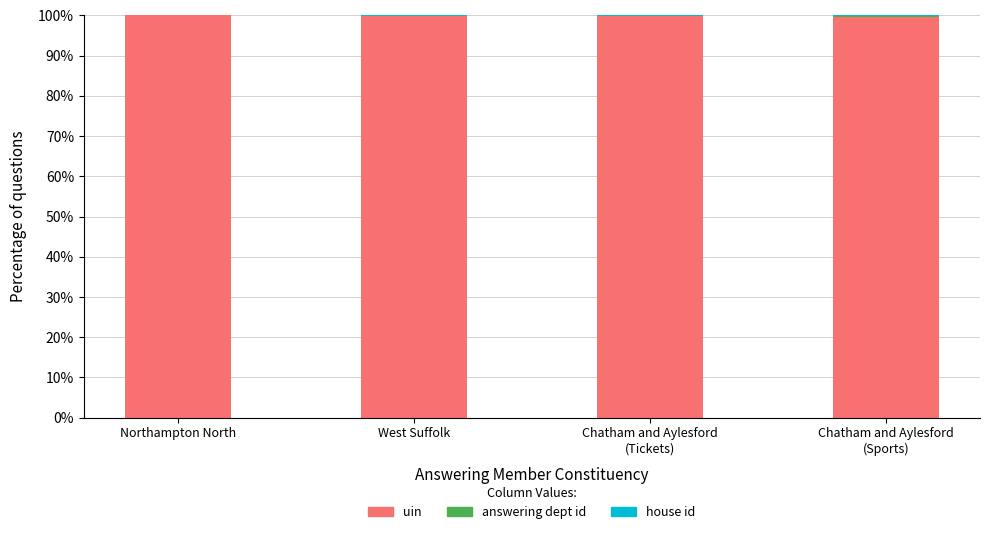

What is the maximum value for uin?

100.0